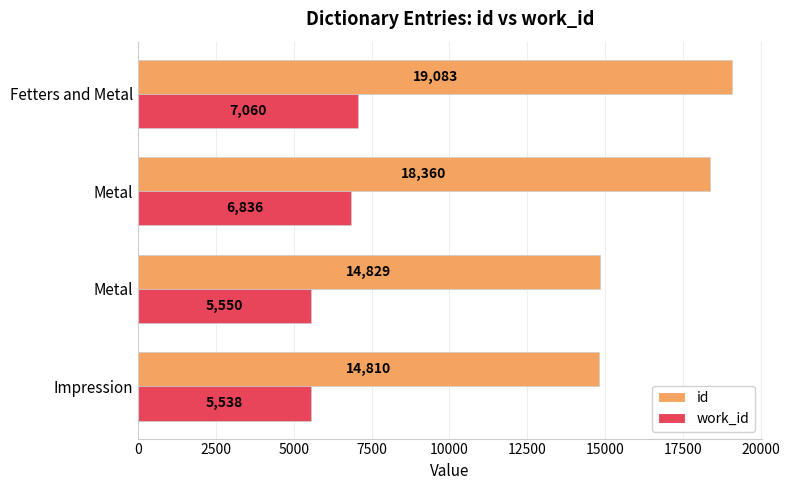

How many values in the work_id series are below 6836?

2